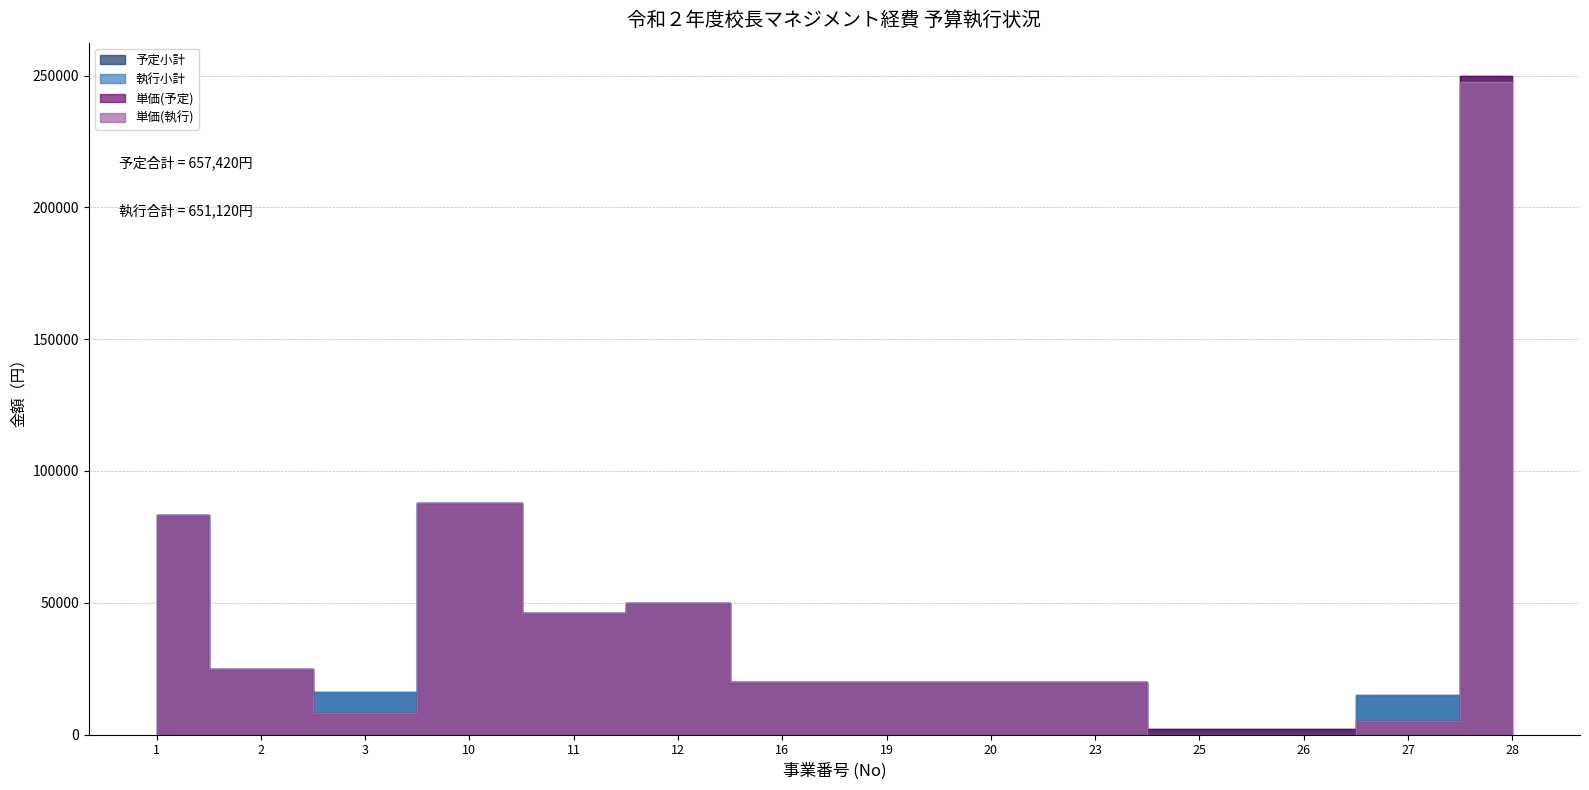

What is the average value of the 執行小計 series?

46509